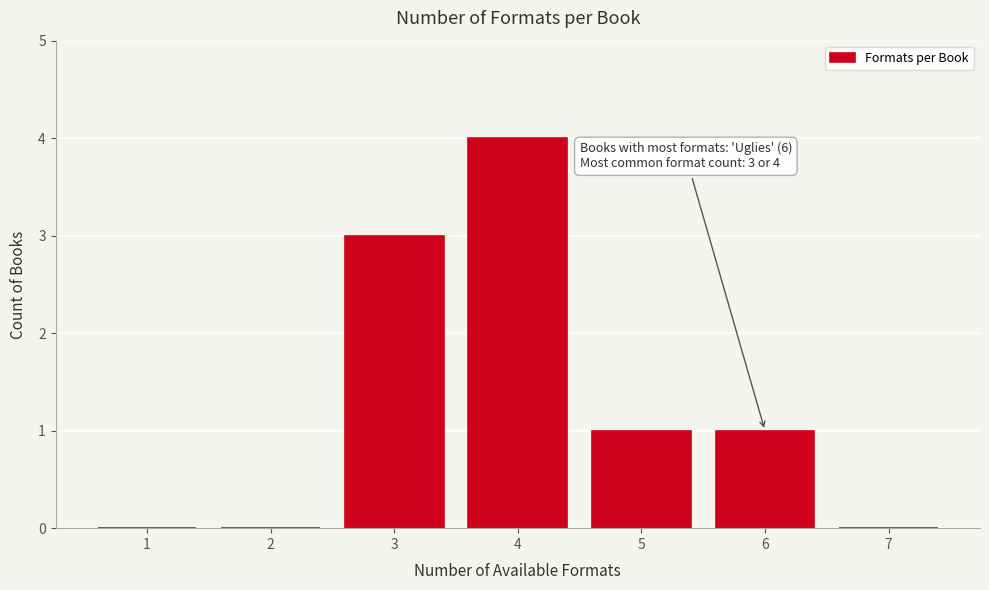

Reading left to right, what are all the values shown in this chart?

1=0	2=0	3=3	4=4	5=1	6=1	7=0